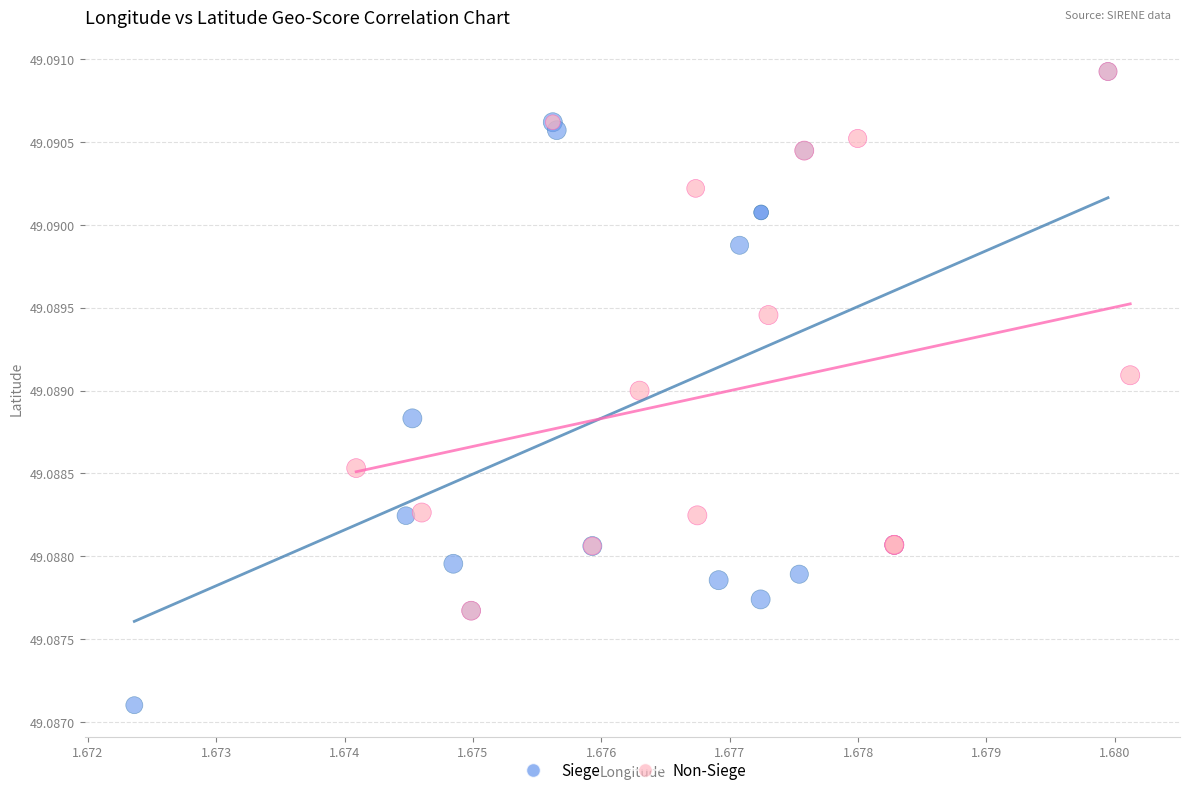

Which series has the widest spread of Y values?

Siege